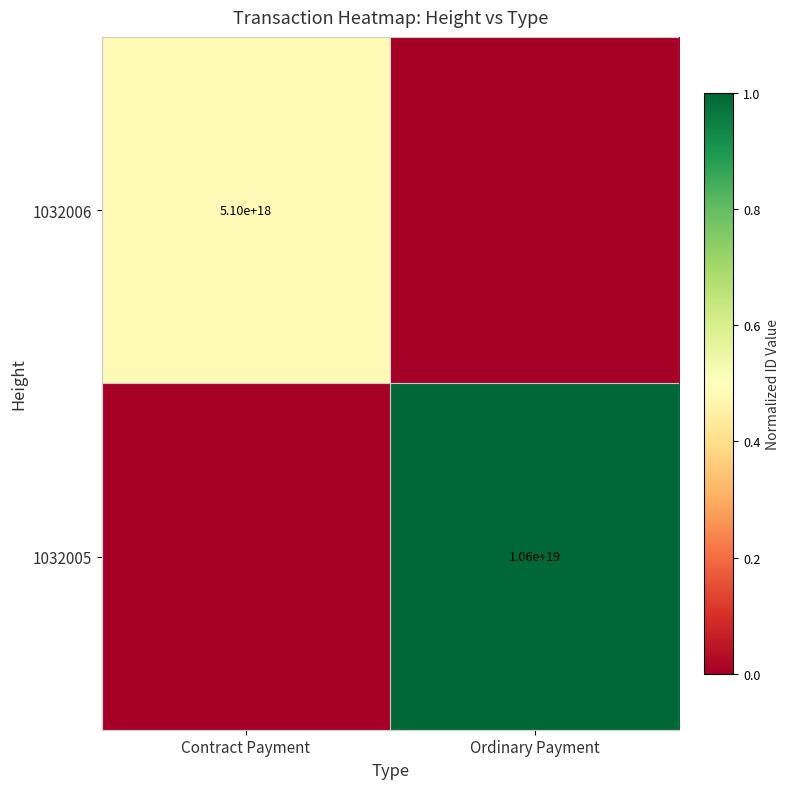

How many data points does each series have?

2